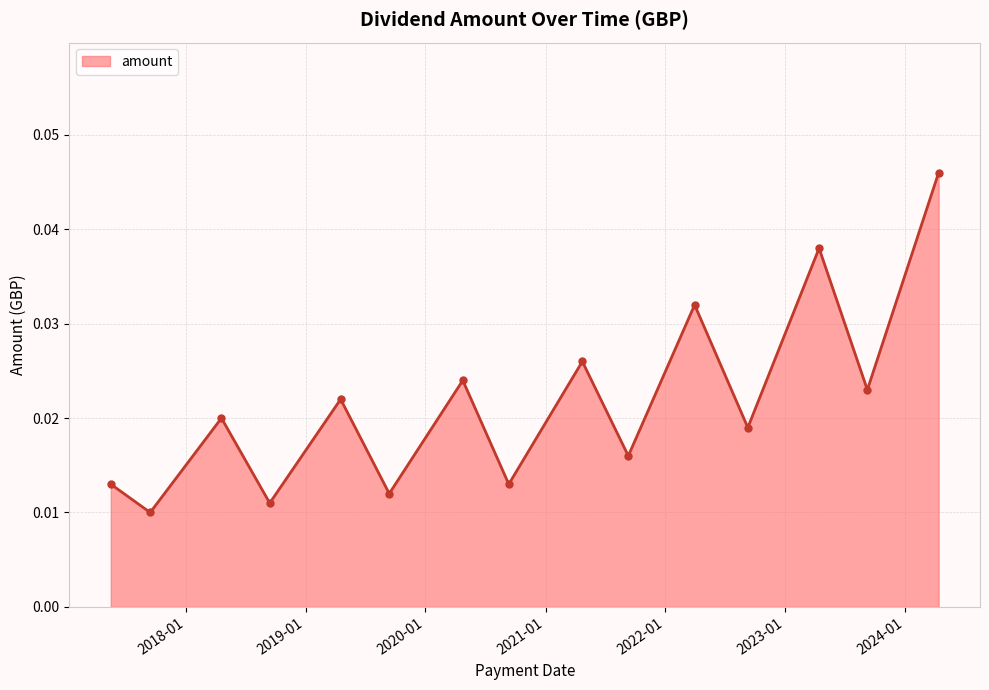

How many interior local peaks (higher than both neighbors) does the data have?

6